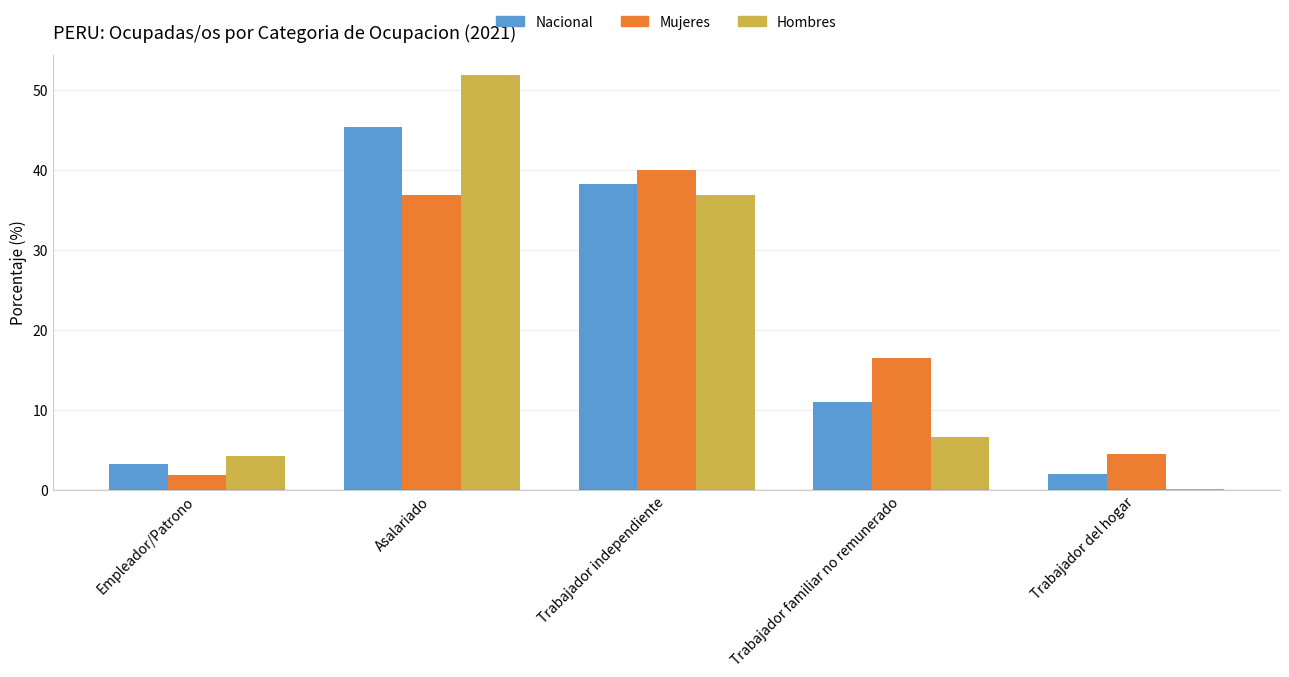

How many groups of bars are there?

5